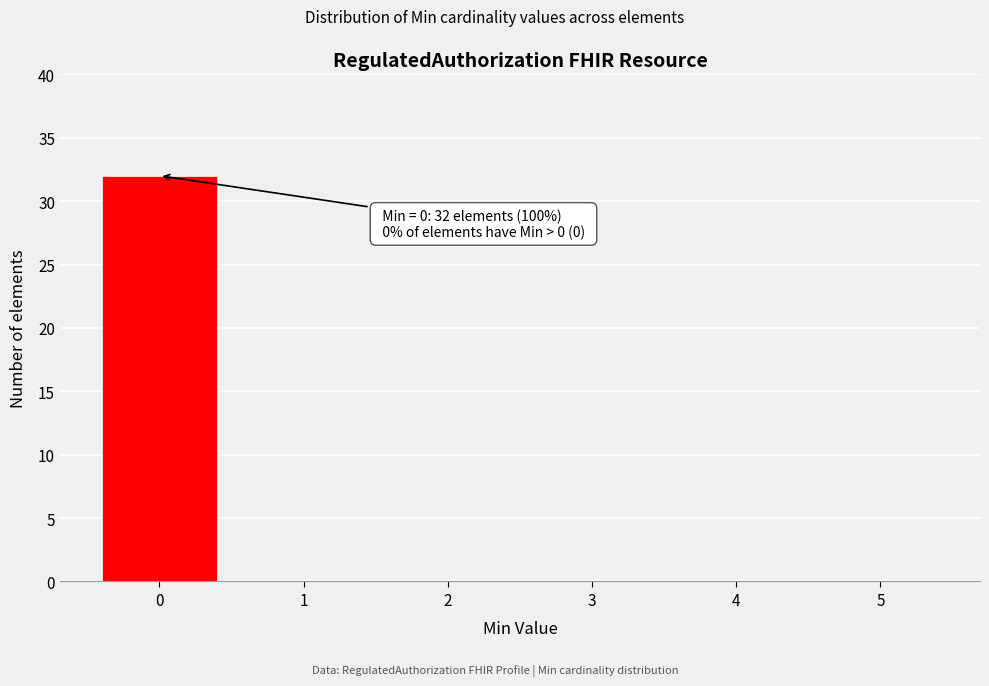

Reading left to right, list all the values displayed in this chart.

0=32	1=0	2=0	3=0	4=0	5=0